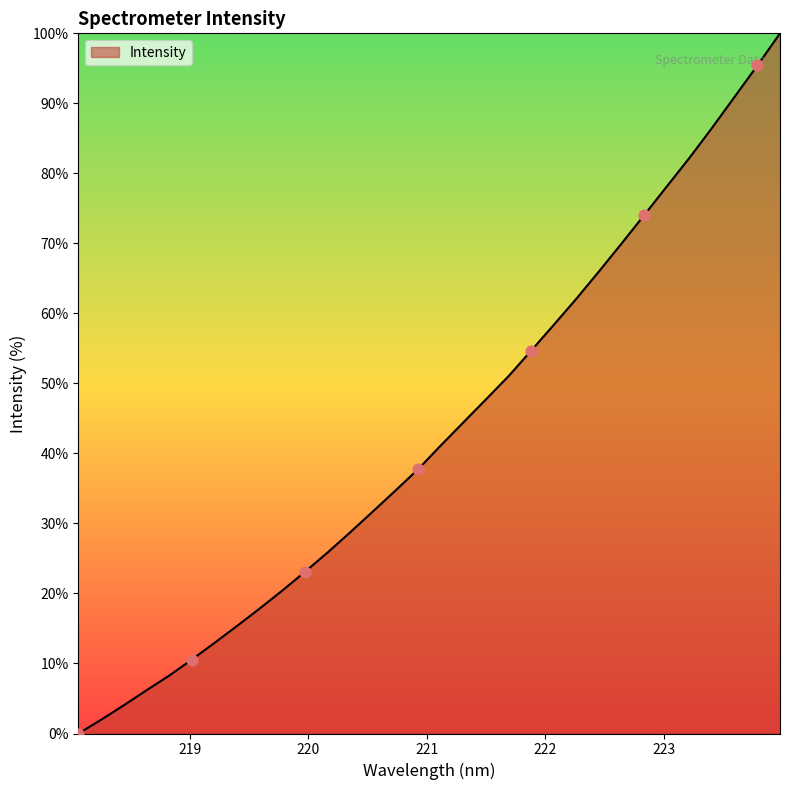

What is the difference between the maximum and minimum values?

100.0